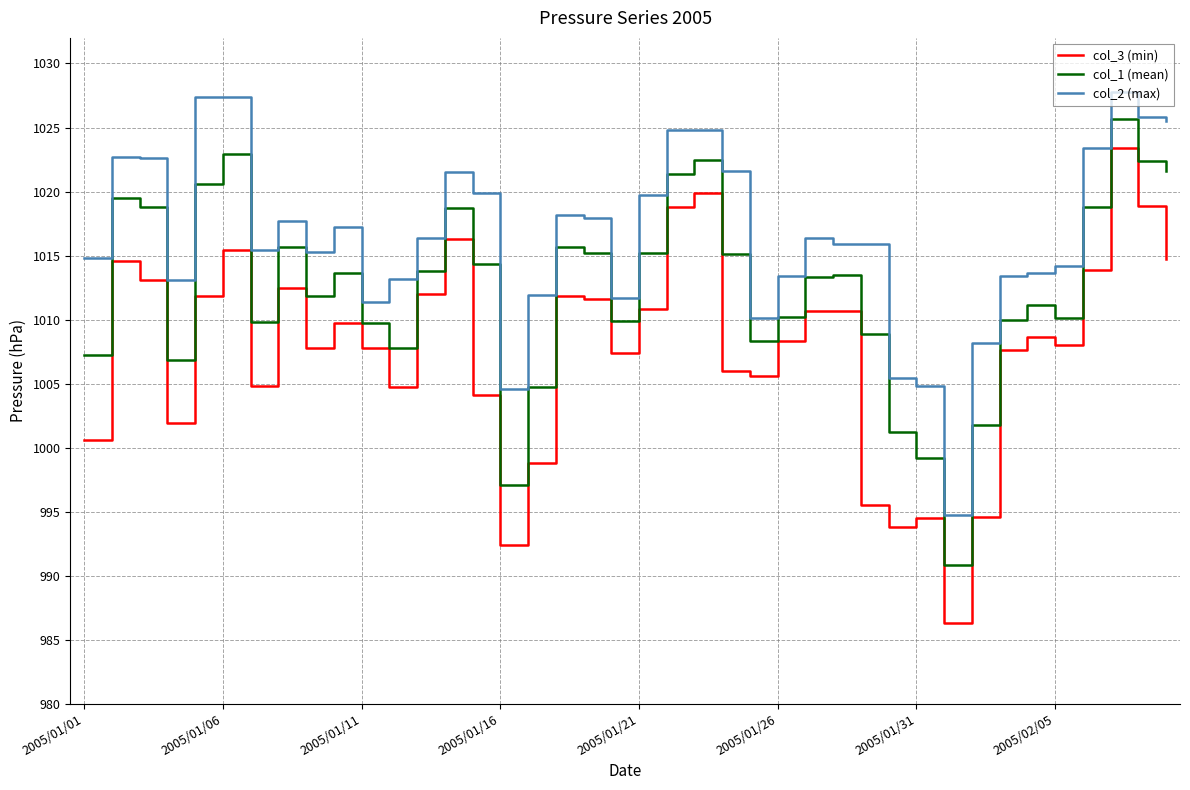

What is the minimum value shown in the chart?

986.3